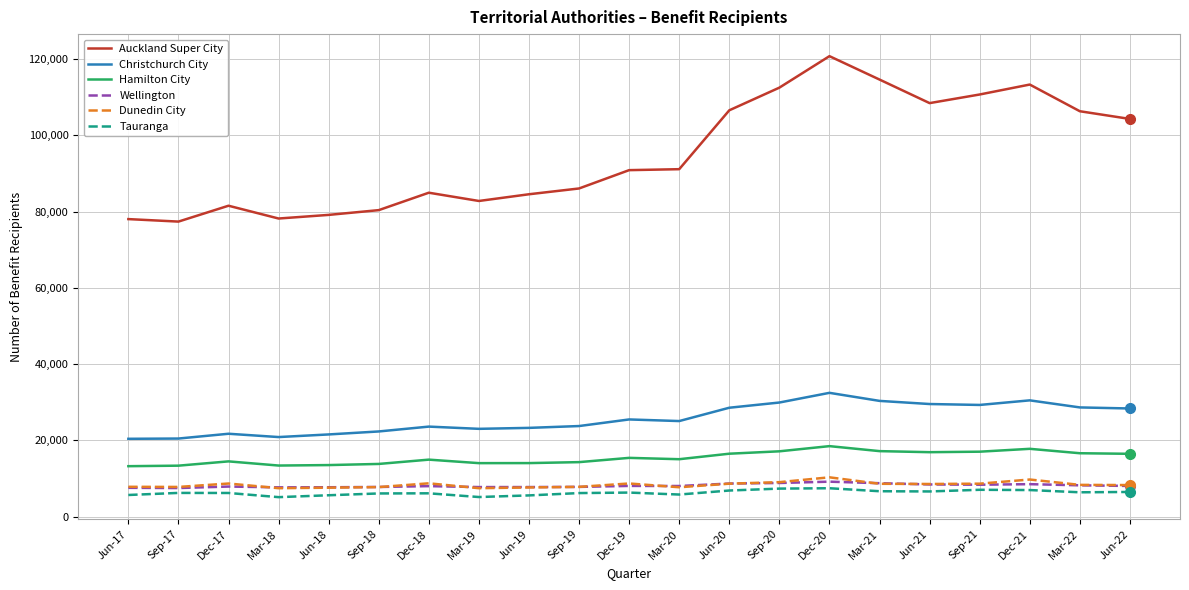

Read the Auckland Super City value at Dec-18, to the nearest 10.

84960